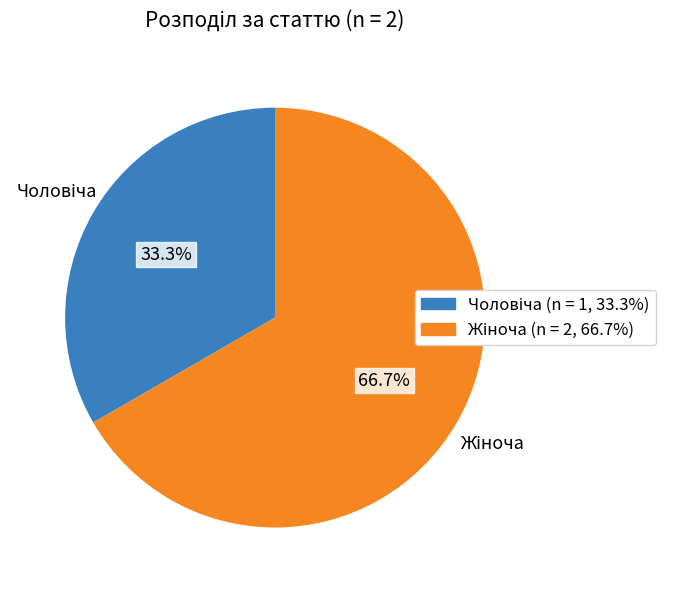

Is there a majority slice in this chart?

Yes